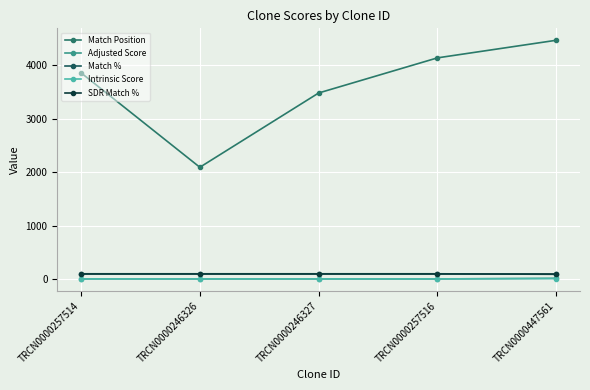

What is the sum of all Intrinsic Score values?

30.6